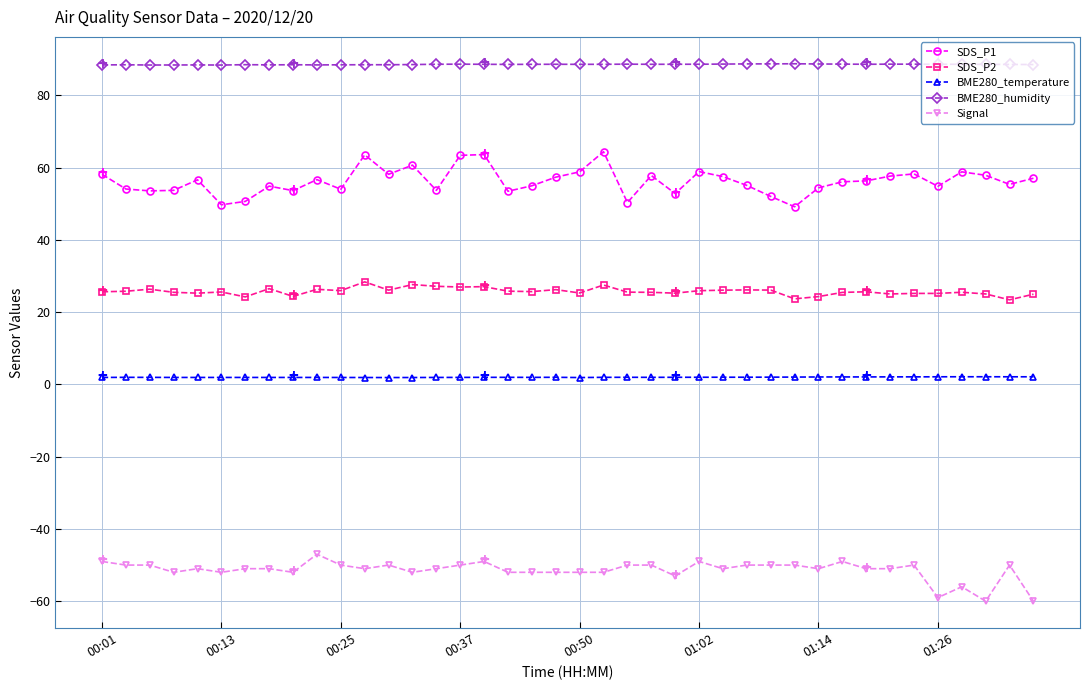

How many data points does each series have?

40